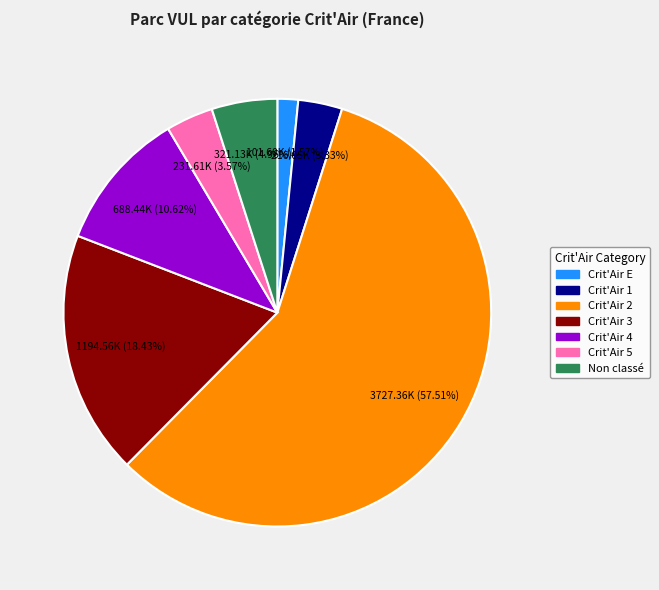

Is the sum of Crit'Air 5 and Crit'Air 1 greater than half?

No